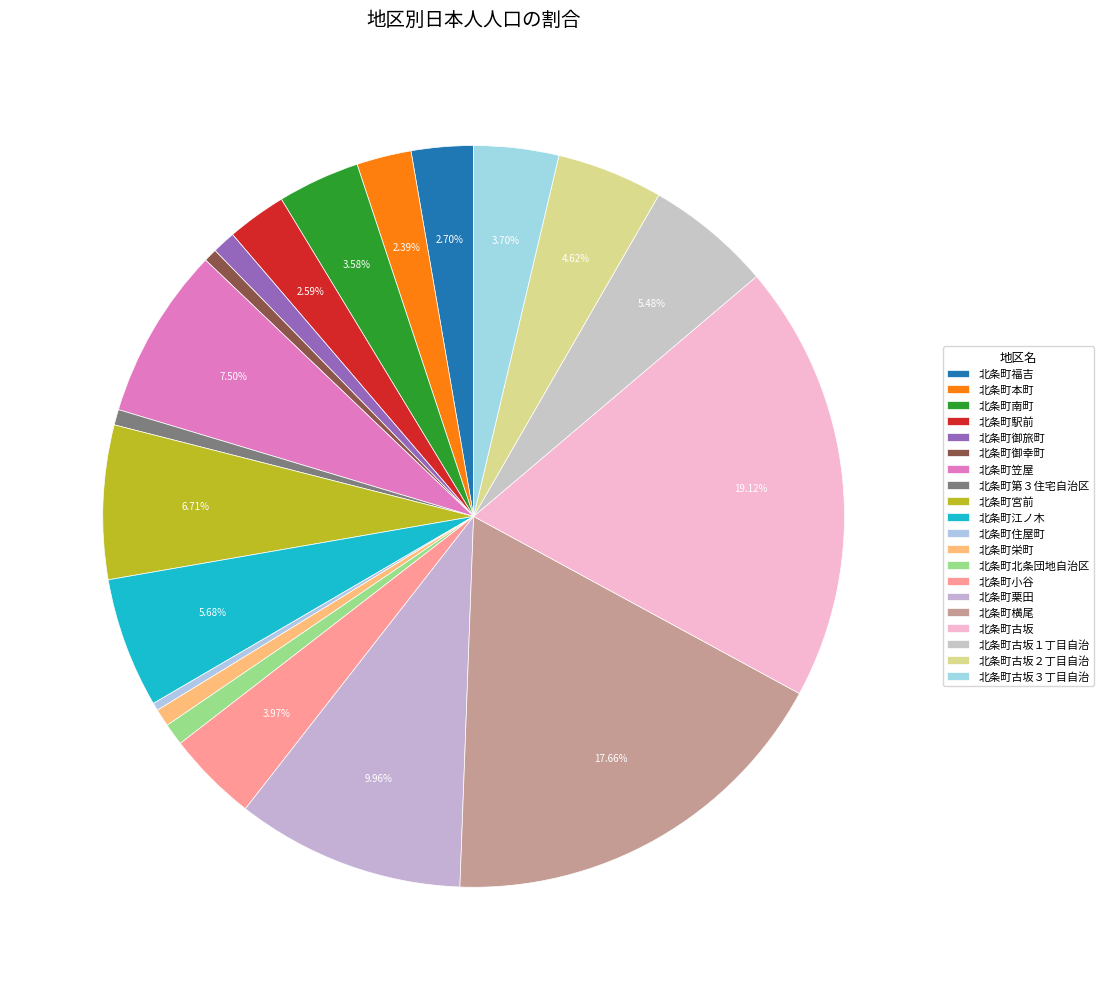

Count the number of slices in the pie.

20